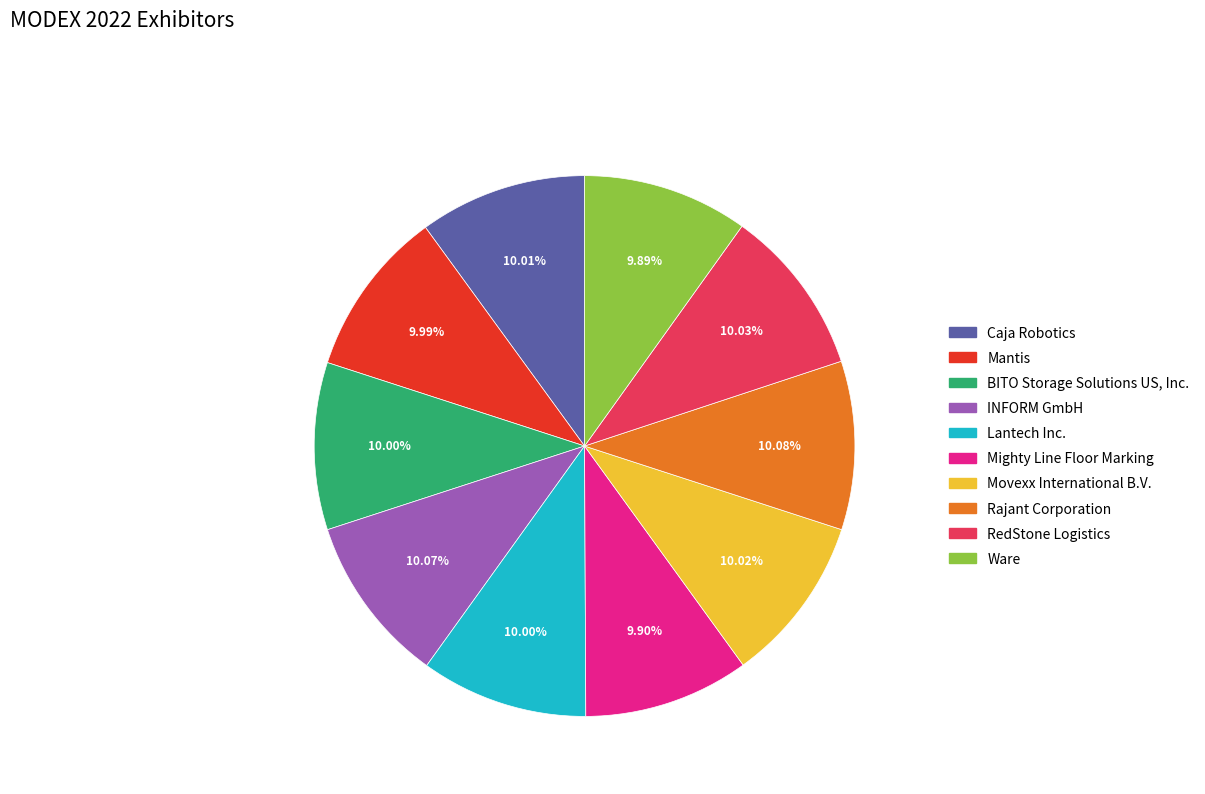

What is the ratio of the value at Ware to the value at Mighty Line Floor Marking?

1.0